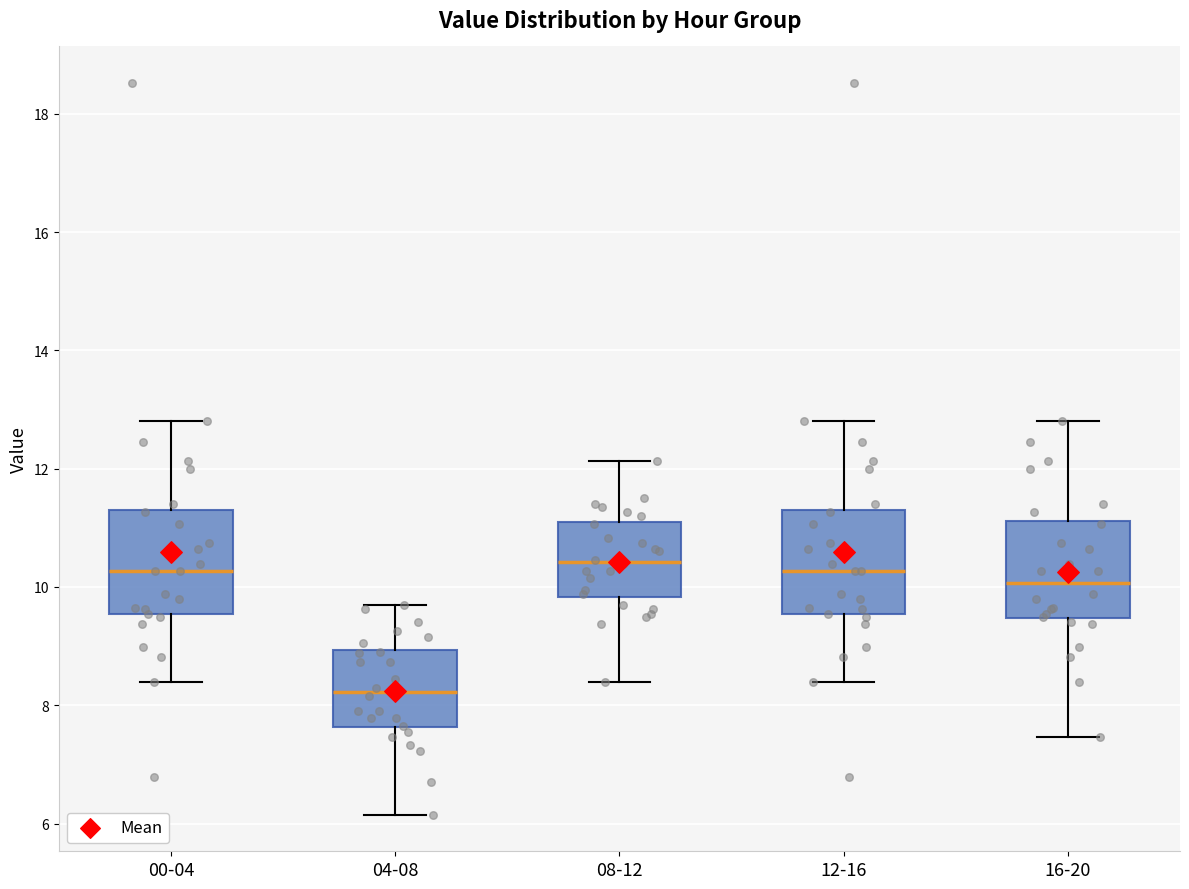

Reading left to right, read every box against the y-axis: the position of its median line, the range the box covers, and the ends of its whiskers. The values are not printed on the chart, so give them approximately, as read against the axis.

00-04: median 10.2, box 9.6 to 11.4, whiskers 8.4 to 12.8
04-08: median 8.2, box 7.6 to 9.0, whiskers 6.2 to 9.8
08-12: median 10.4, box 9.8 to 11.2, whiskers 8.4 to 12.2
12-16: median 10.2, box 9.6 to 11.4, whiskers 8.4 to 12.8
16-20: median 10.0, box 9.4 to 11.2, whiskers 7.4 to 12.8